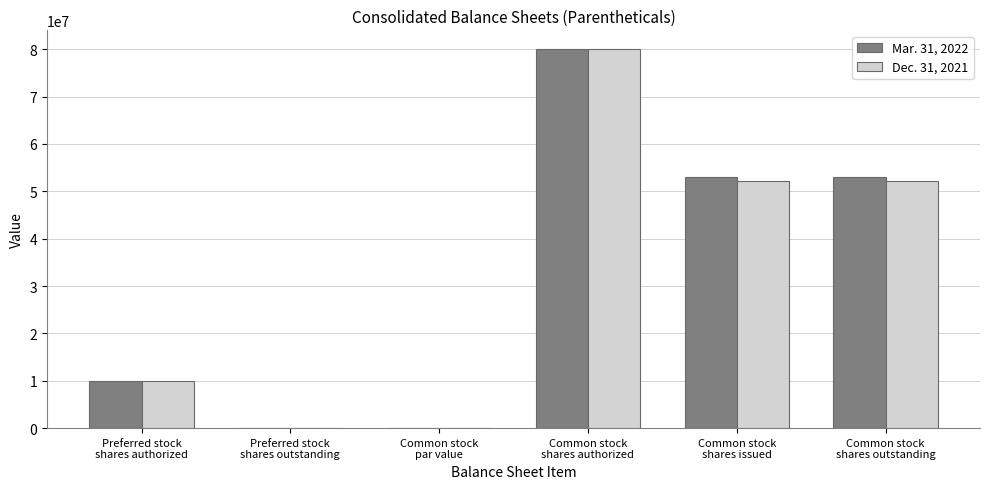

What is the sum of all Mar. 31, 2022 values?

196108316.0